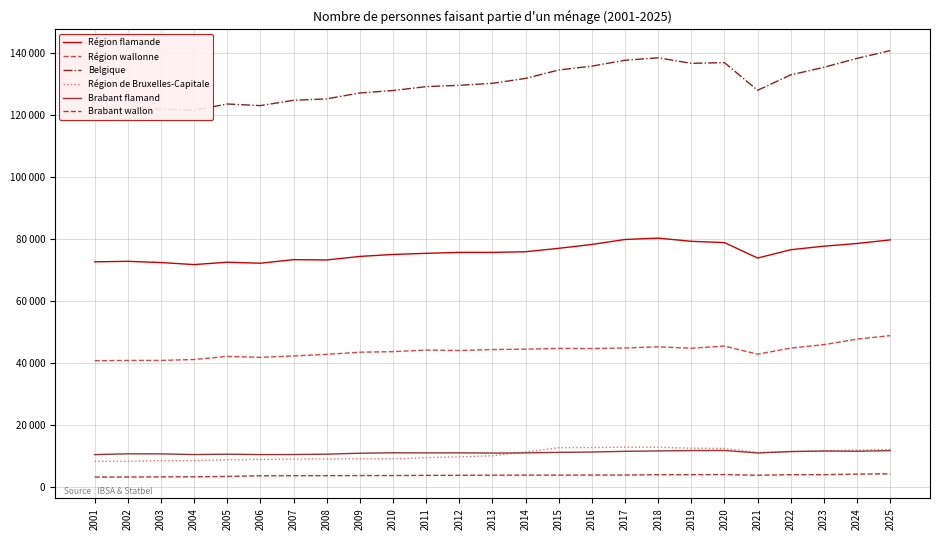

At which category does Région wallonne reach its first local peak?

2005